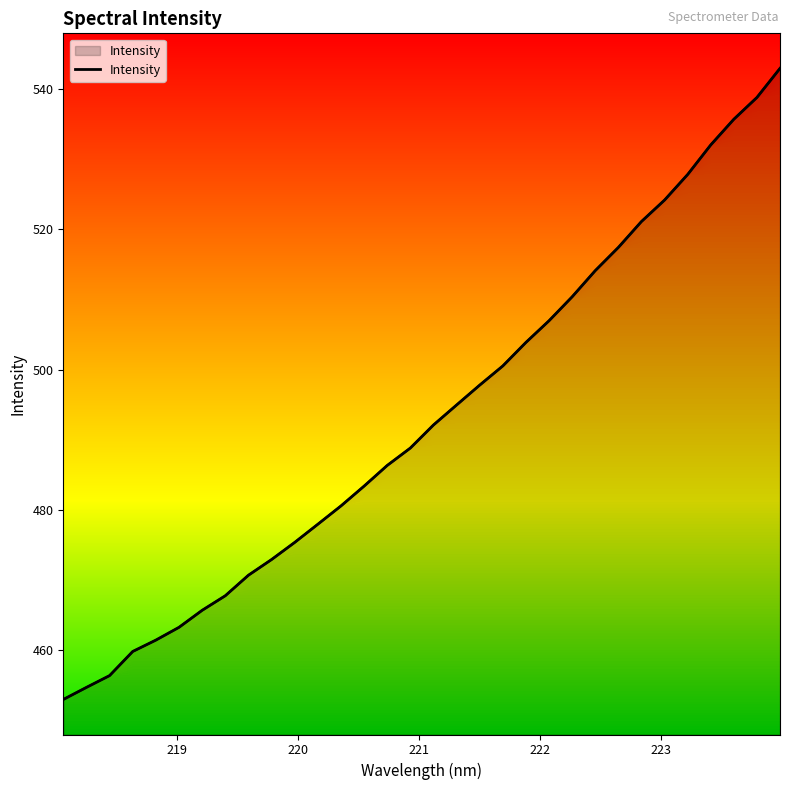

What is the difference between the maximum and minimum values?

90.1